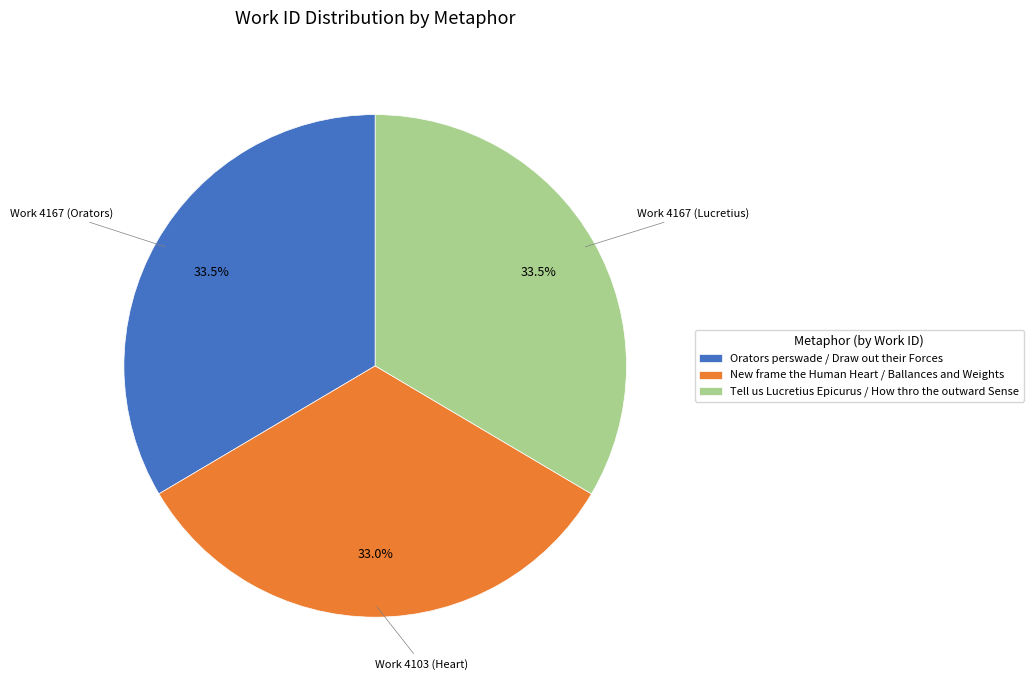

Approximately how many times larger is the value at New frame the Human Heart / Ballances and Weights compared to Tell us Lucretius Epicurus / How thro the outward Sense?

1.0